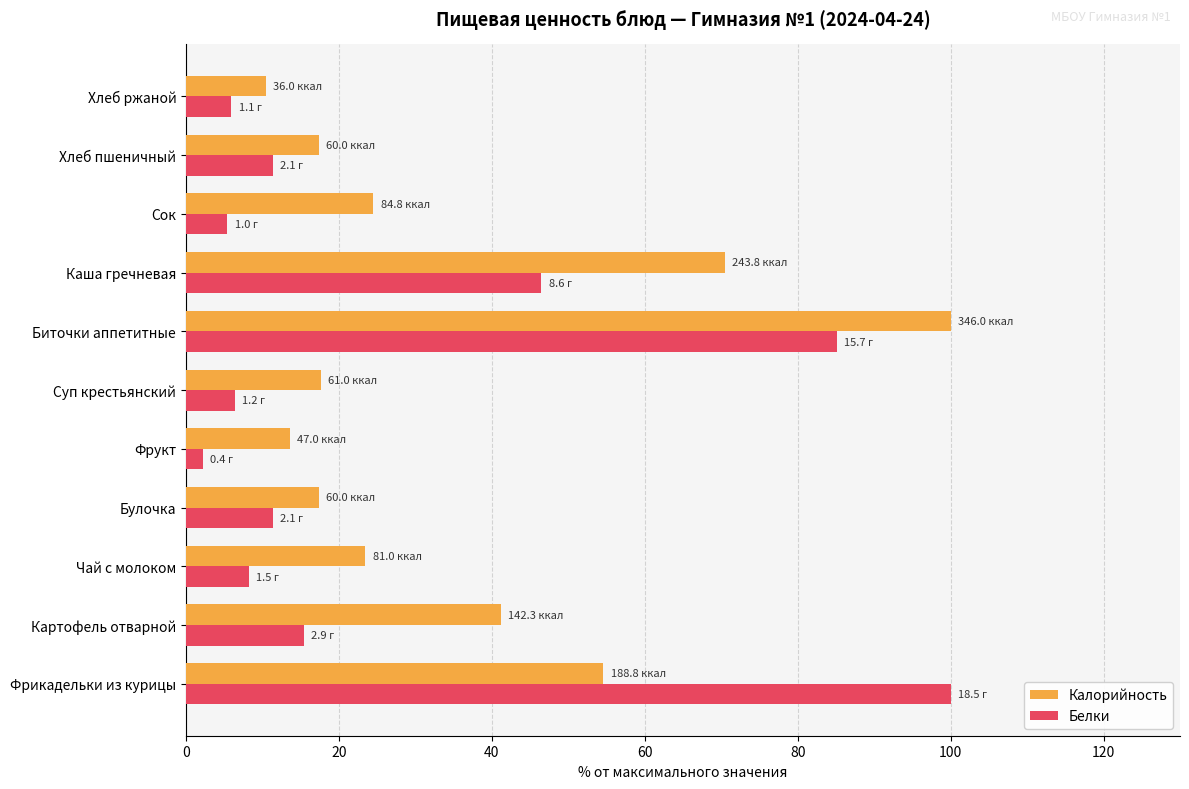

At Каша гречневая, list the series in order from smallest to largest.

Белки, Калорийность